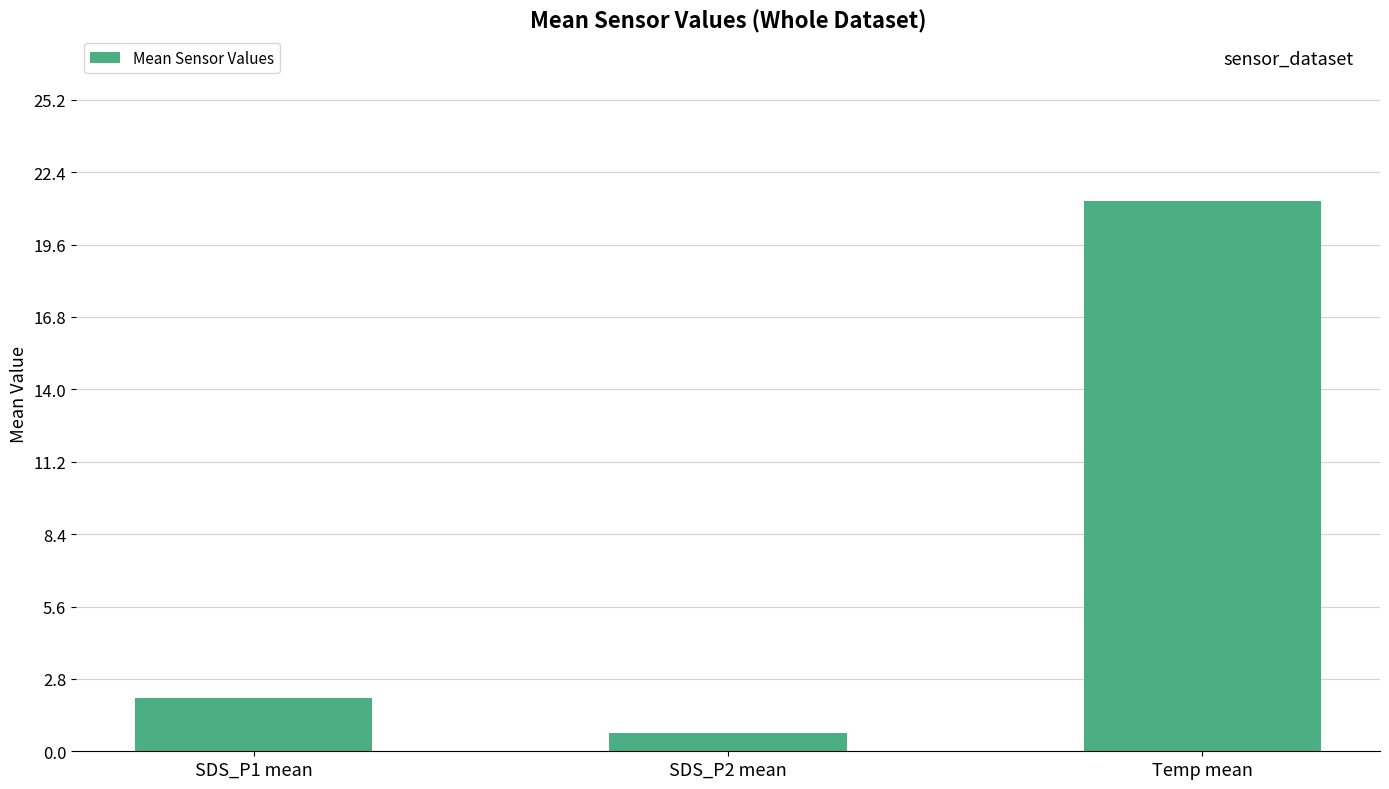

What is the difference between the values at SDS_P1 mean and SDS_P2 mean?

1.3